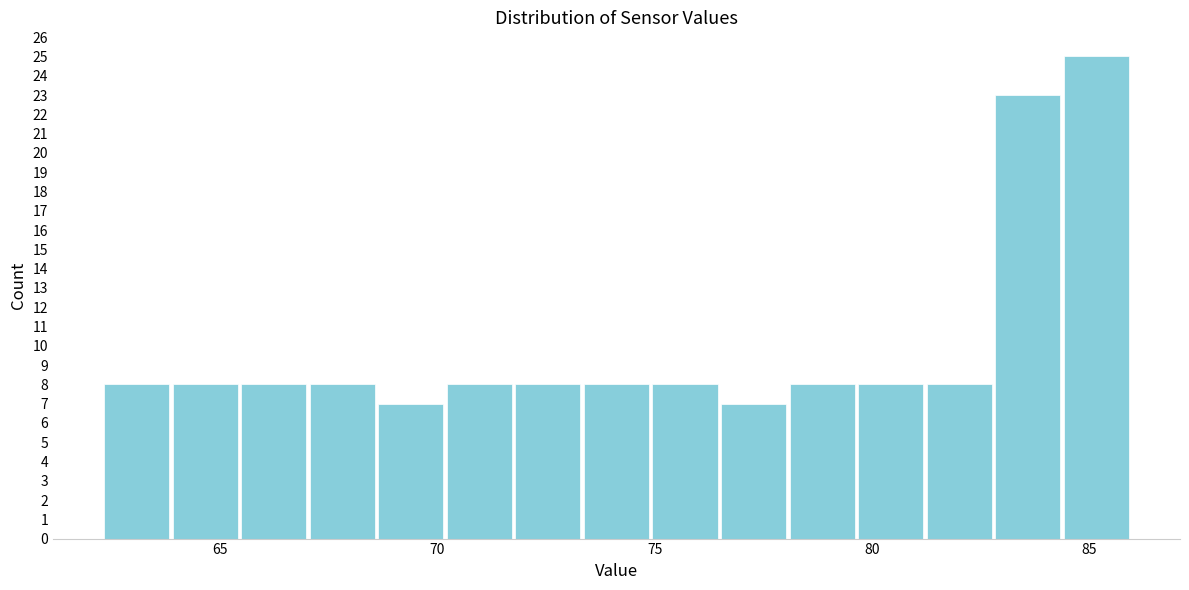

Around what value on the x-axis is the tallest bar? Give the approximate position of its centre, as read against the axis.

85.0